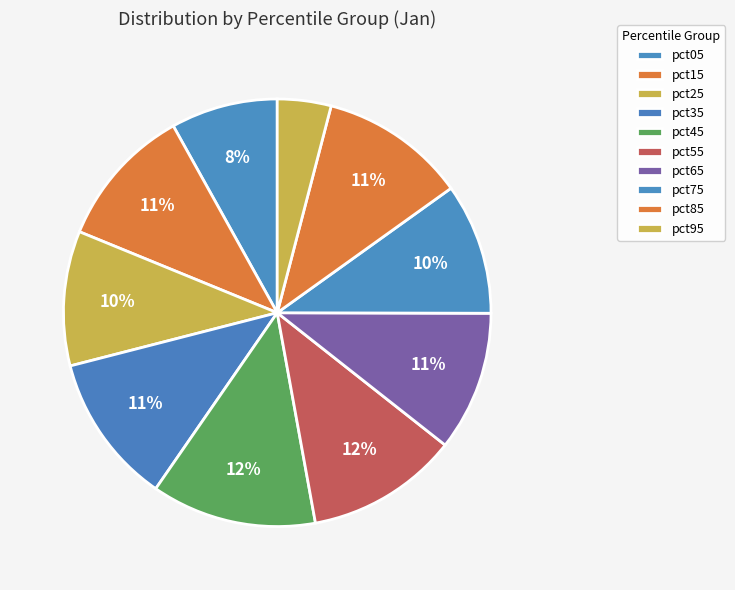

What is the change in value from pct05 to pct85?

+0.1